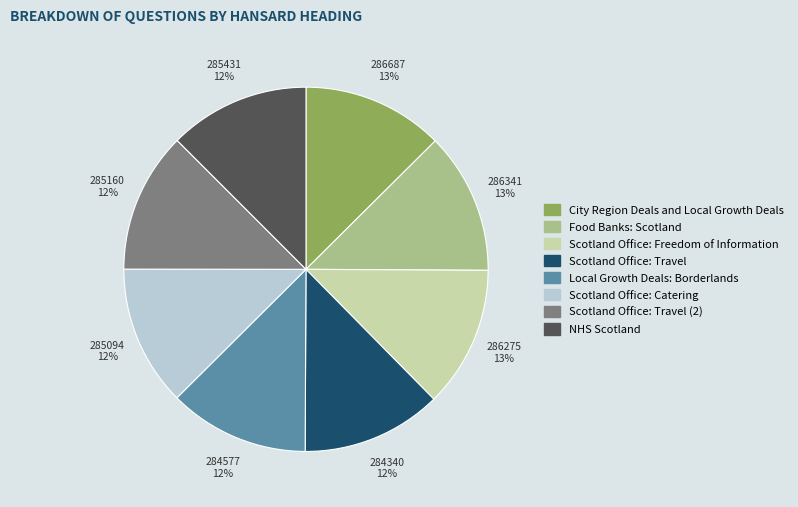

Is there a majority slice in this chart?

No